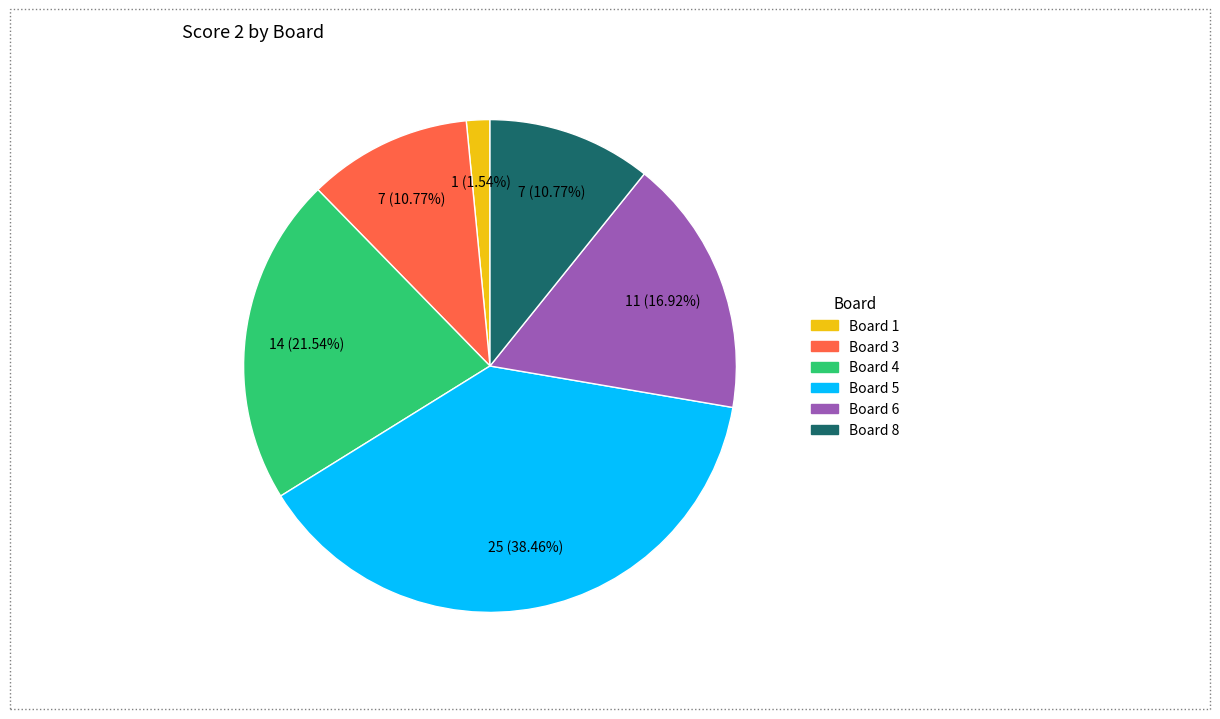

Does any single category account for the majority?

No